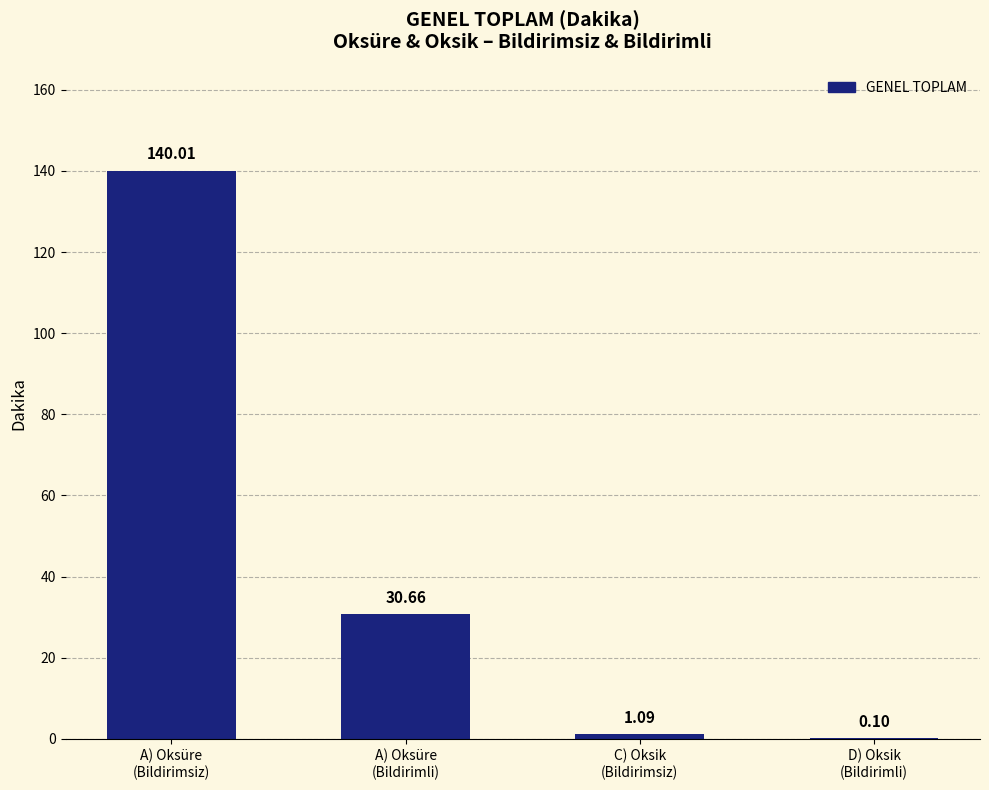

What is the sum of all values?

171.9